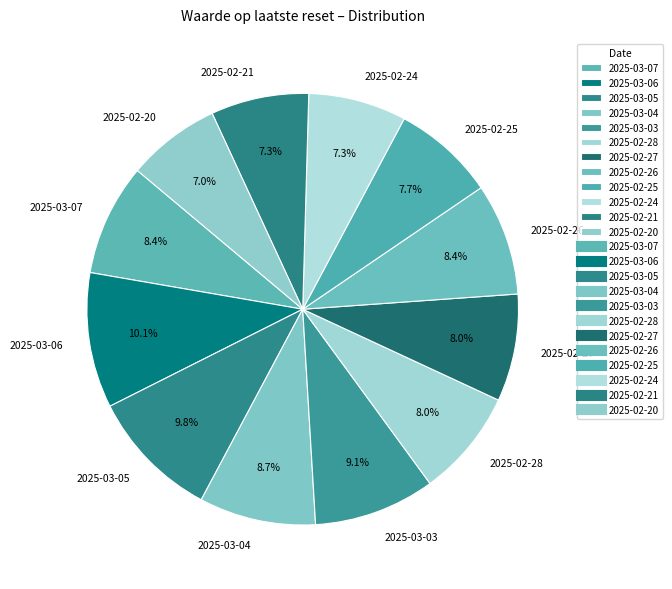

Which has a higher value, 2025-02-24 or 2025-03-04?

2025-03-04